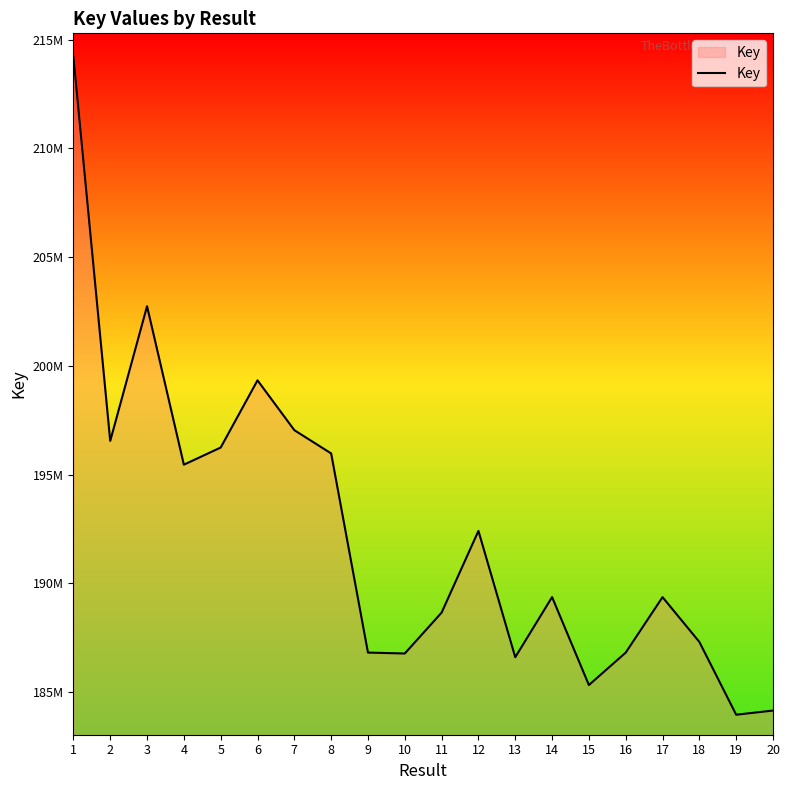

What is the sum of the values at 2 and 5?

392801360